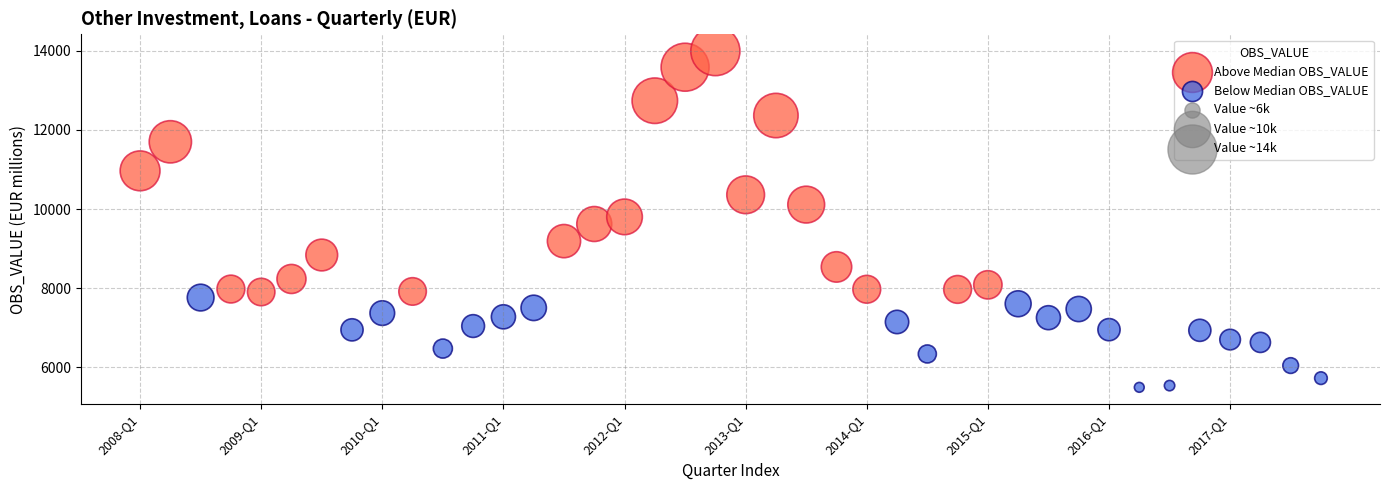

Which series contains the highest Y value?

Above Median OBS_VALUE